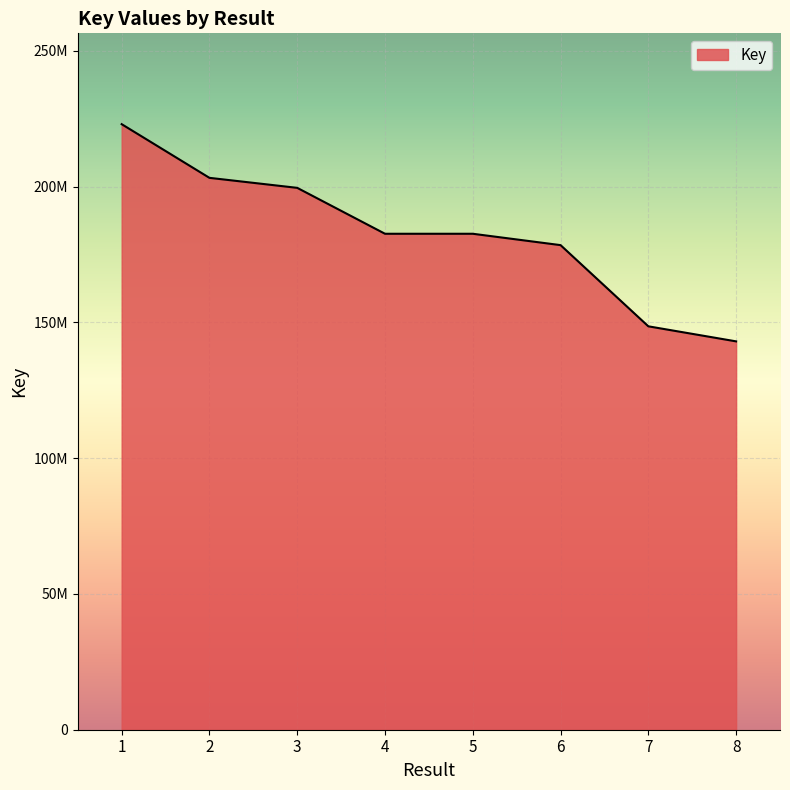

Where does the data first go above 182621271?

1